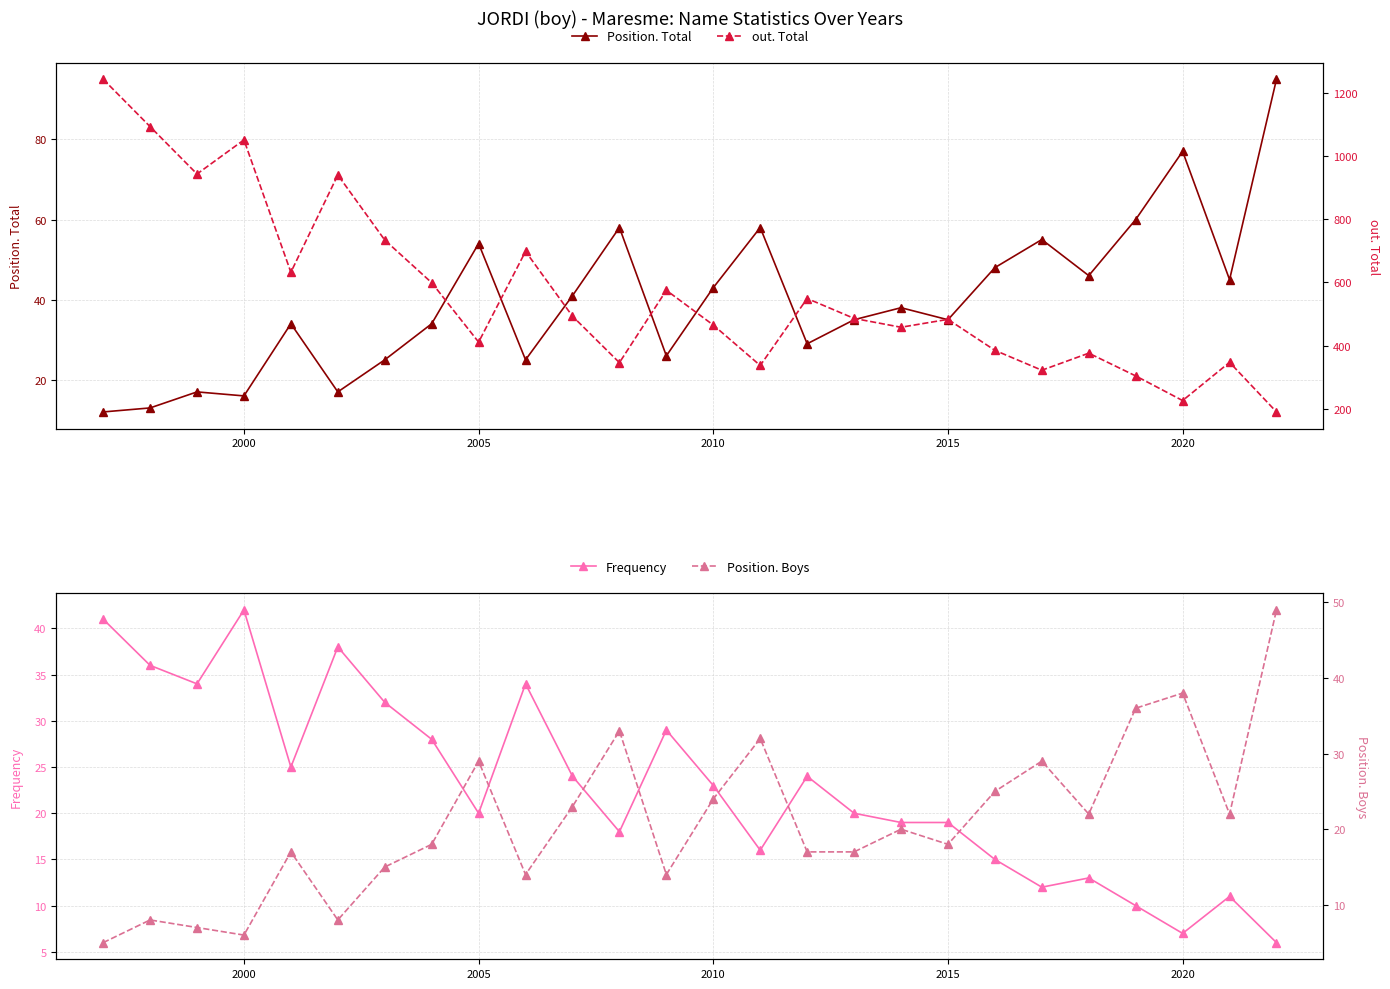

True or false: Position. Total has more than 2 interior local peaks.

True